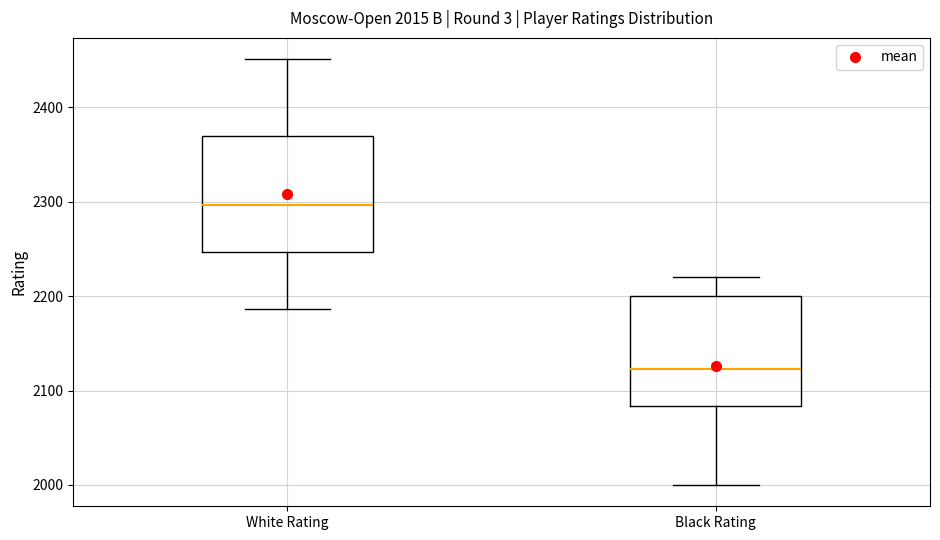

Which box's median line is the lowest?

Black Rating